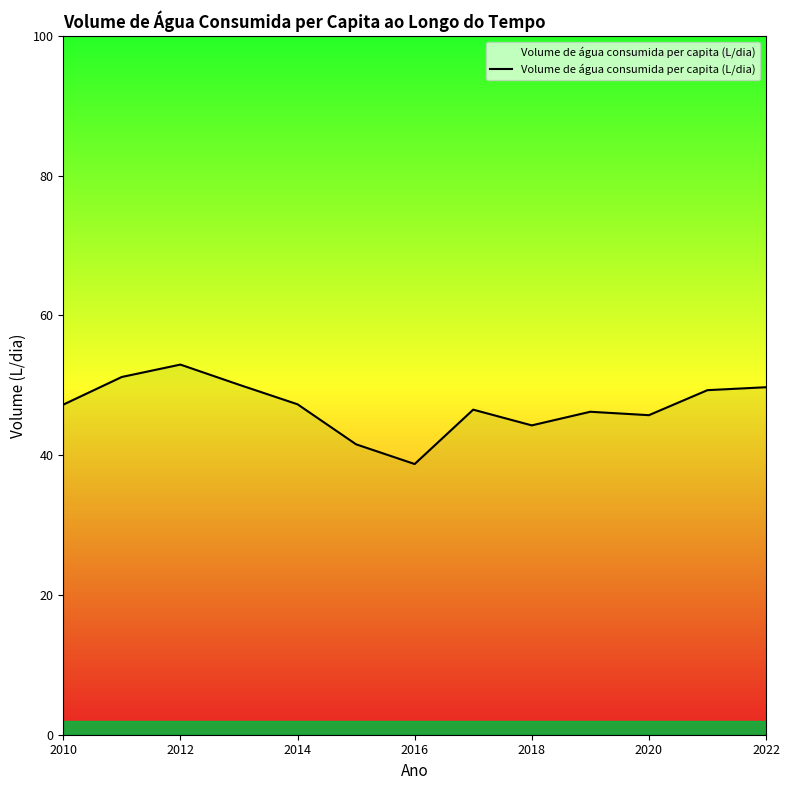

What is the smallest value displayed?

38.7